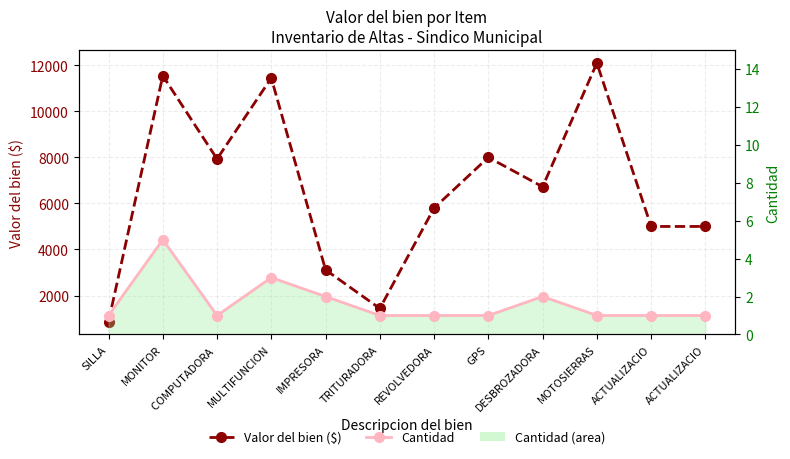

What is the difference between the highest and lowest values at ACTUALIZACIO?

4999.0